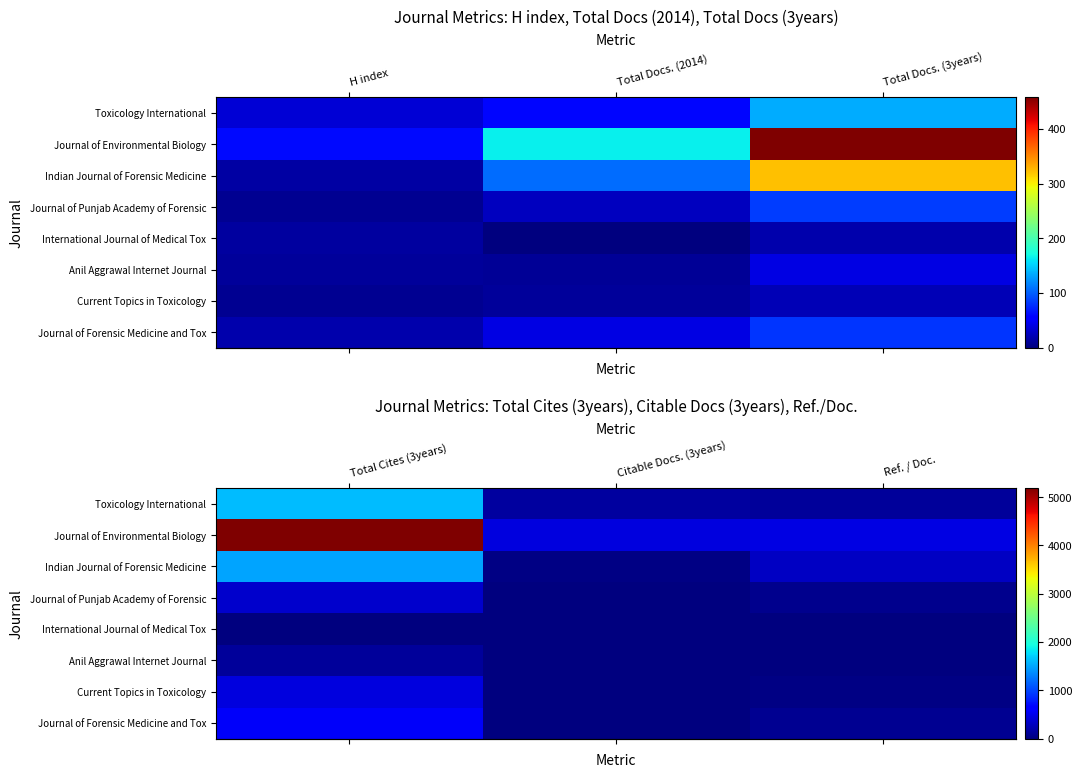

How many distinct data groups are displayed?

8